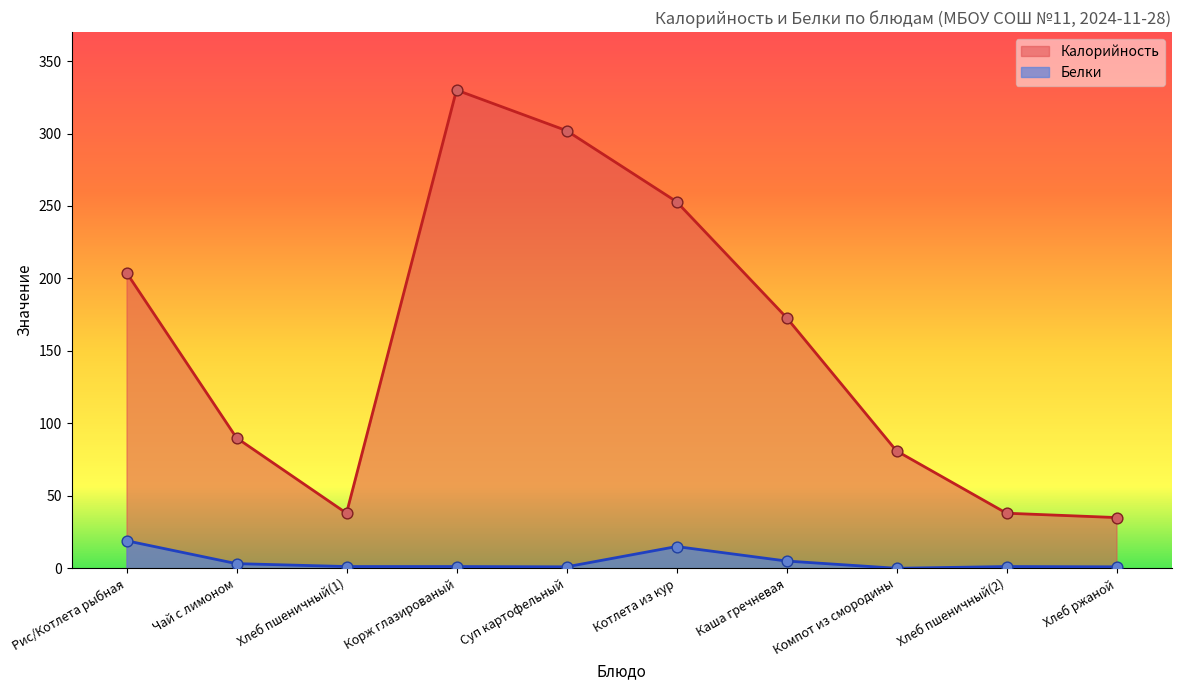

Which series has the largest total across all categories?

Калорийность